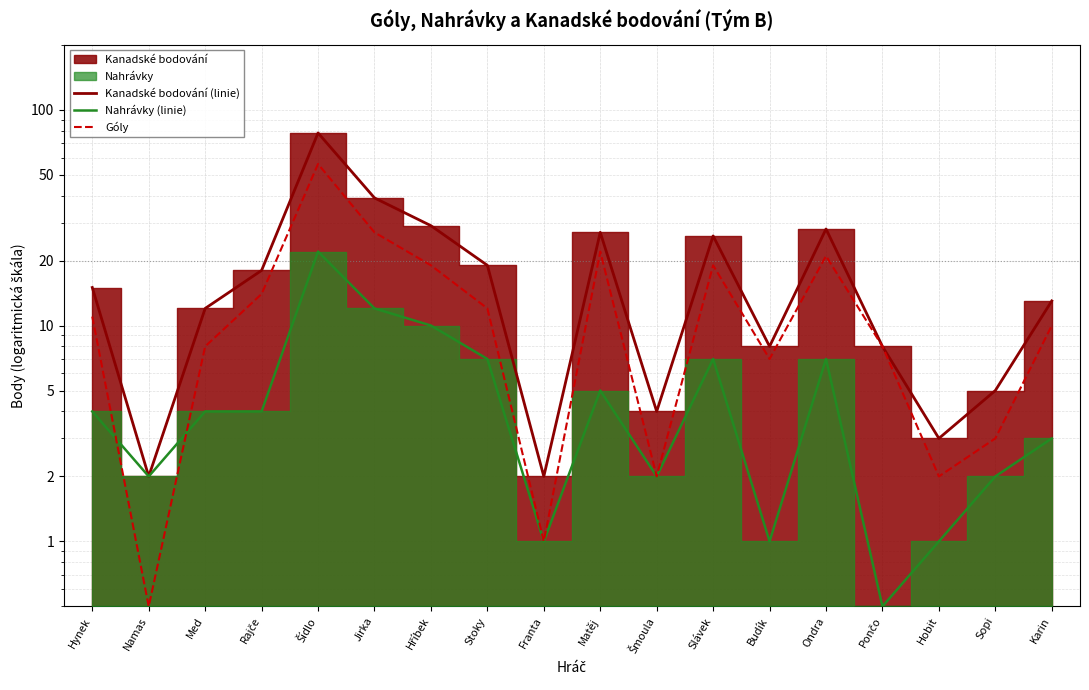

Count the number of categories in the chart.

18